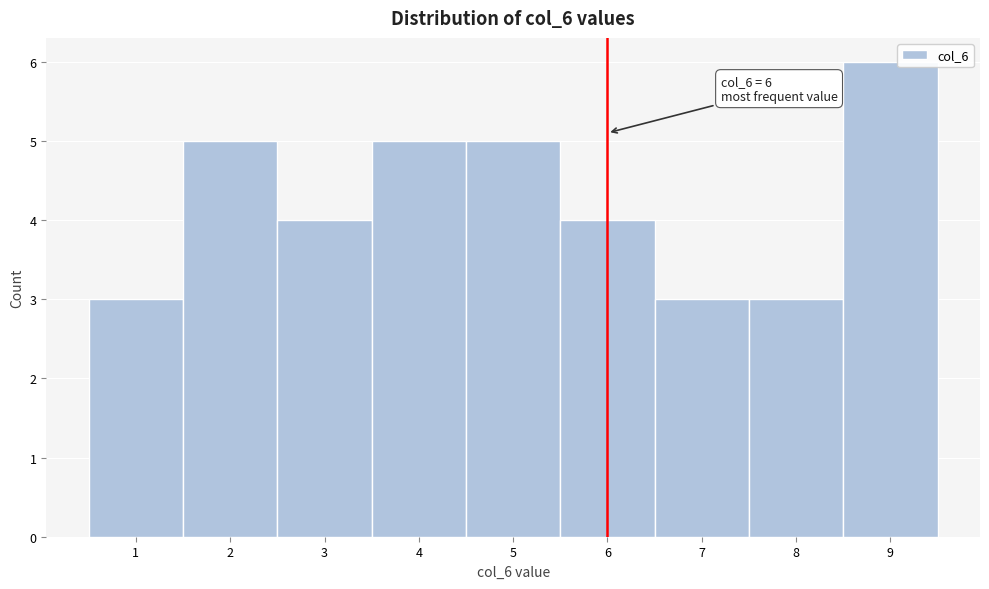

Over which range of the x-axis is the bar tallest?

8.5 to 9.5